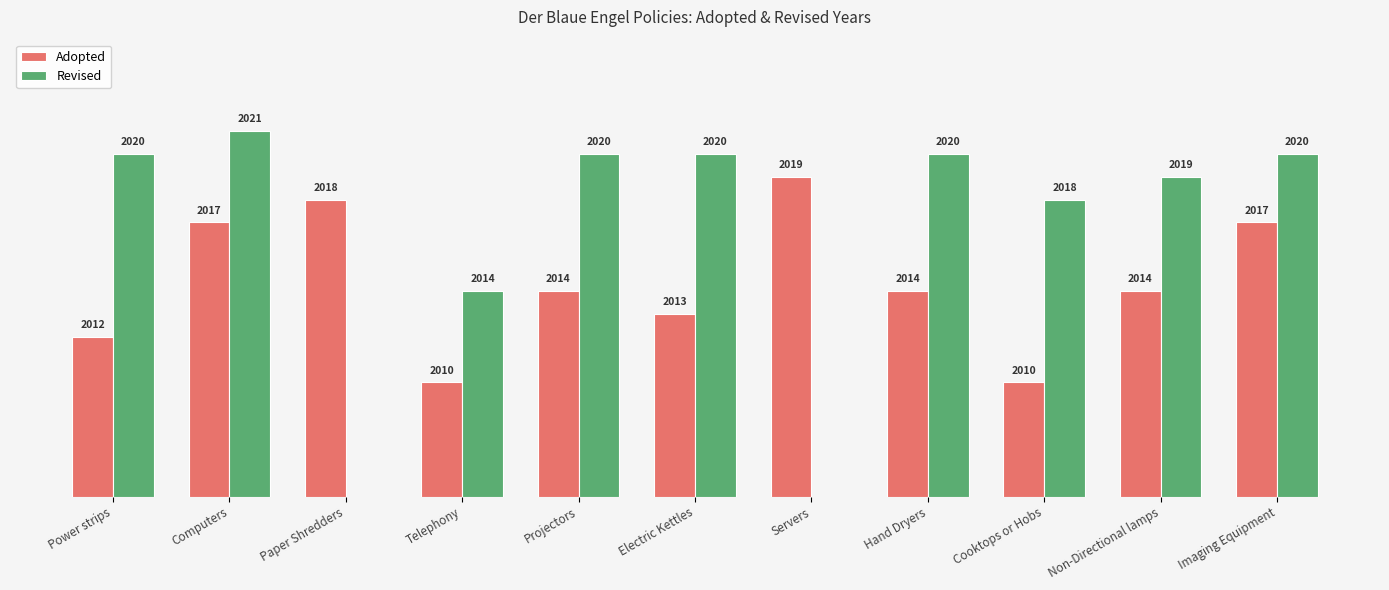

What is the difference between the maximum and minimum values?

9